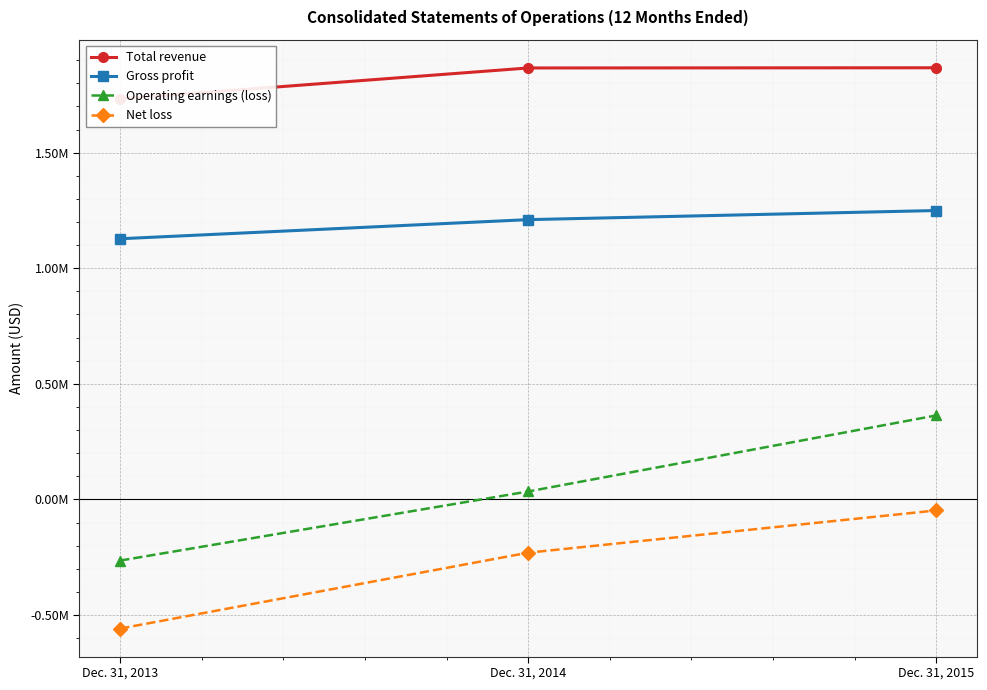

At Dec. 31, 2013, list the series in order from largest to smallest.

Total revenue, Gross profit, Operating earnings (loss), Net loss